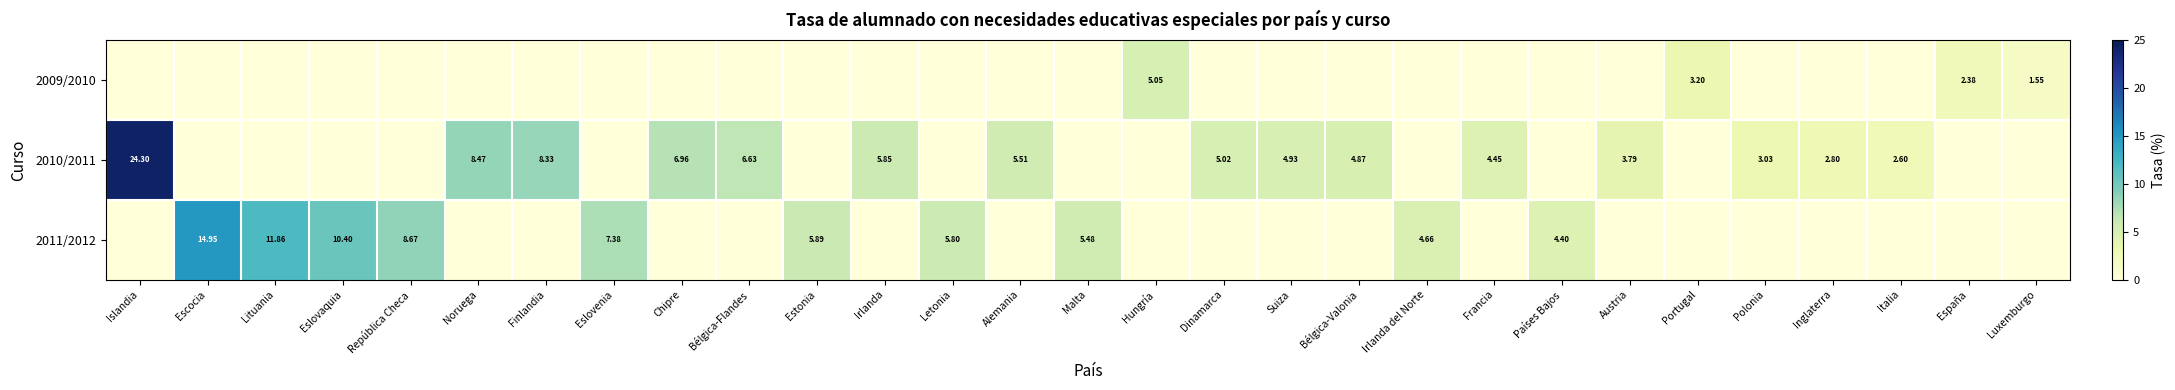

Which category has the highest value in the 2011/2012 series?

Escocia